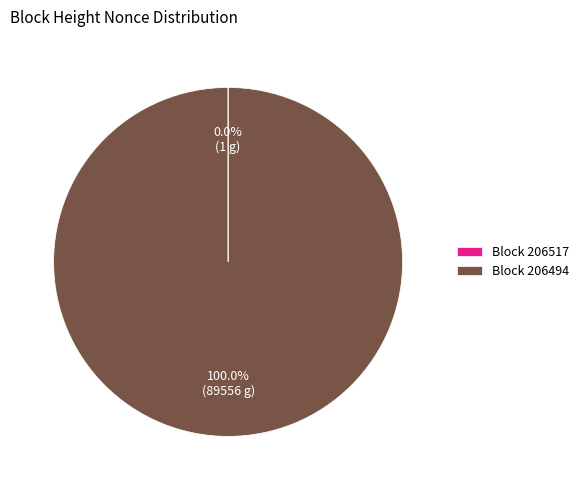

Which category has the biggest portion of the pie?

Block 206494